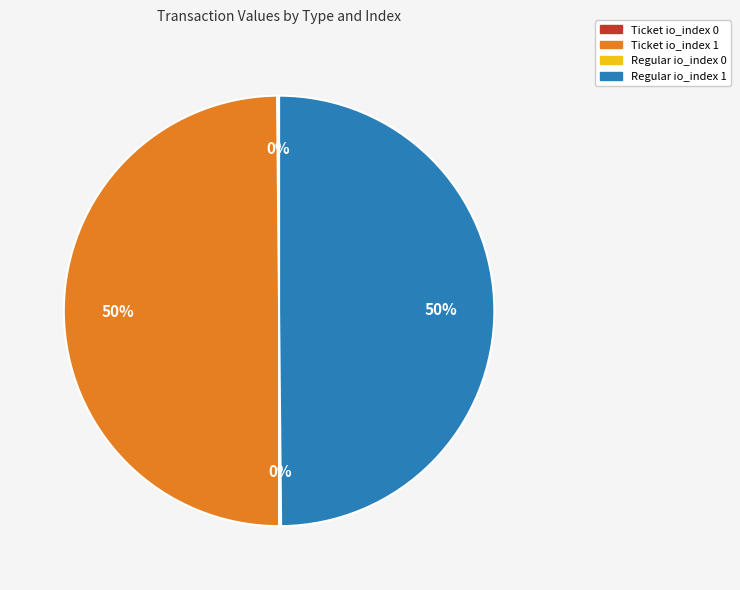

The Regular io_index 1 slice represents 35% of the pie. True or false?

False